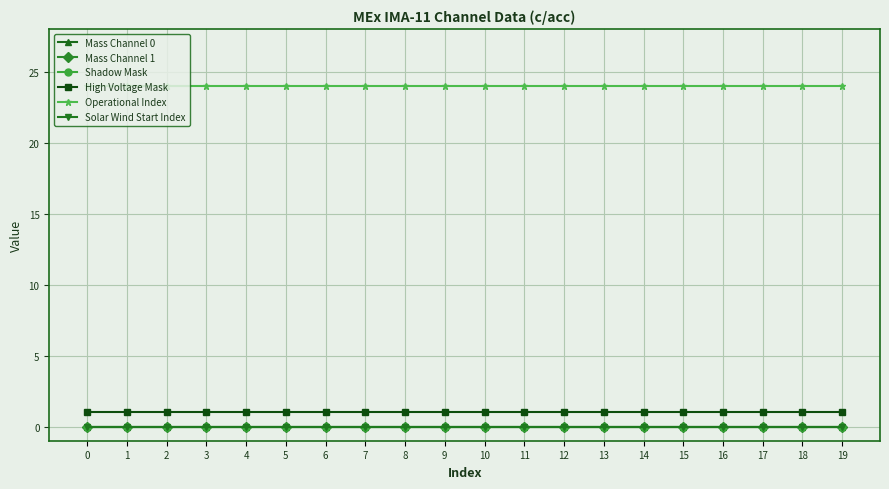

Does the chart display data point markers on the line(s)?

Yes